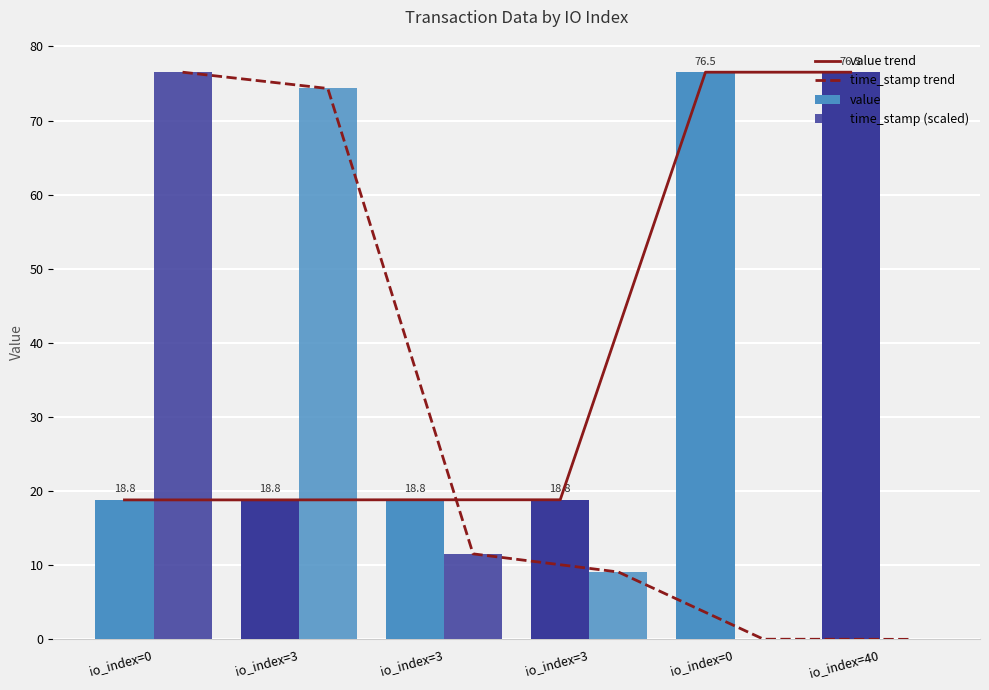

Are the bars grouped side by side (vs. stacked)?

Yes